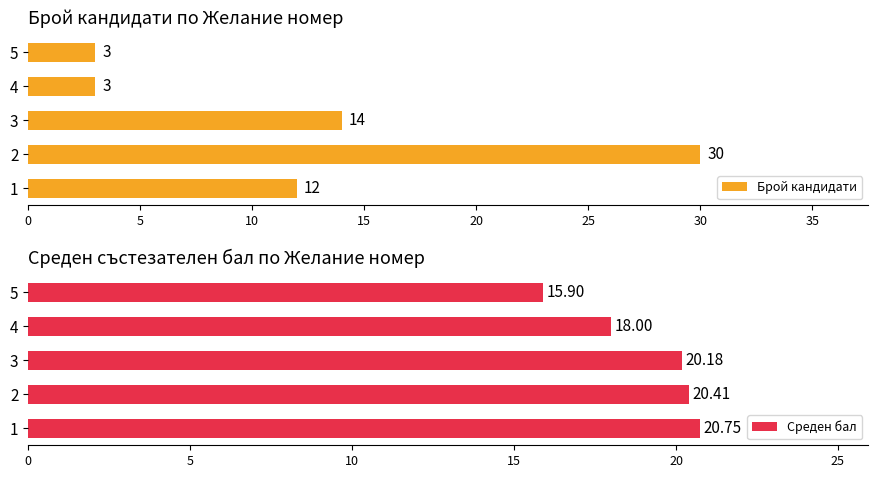

Is it true that Брой кандидати equals 5 at 4?

False